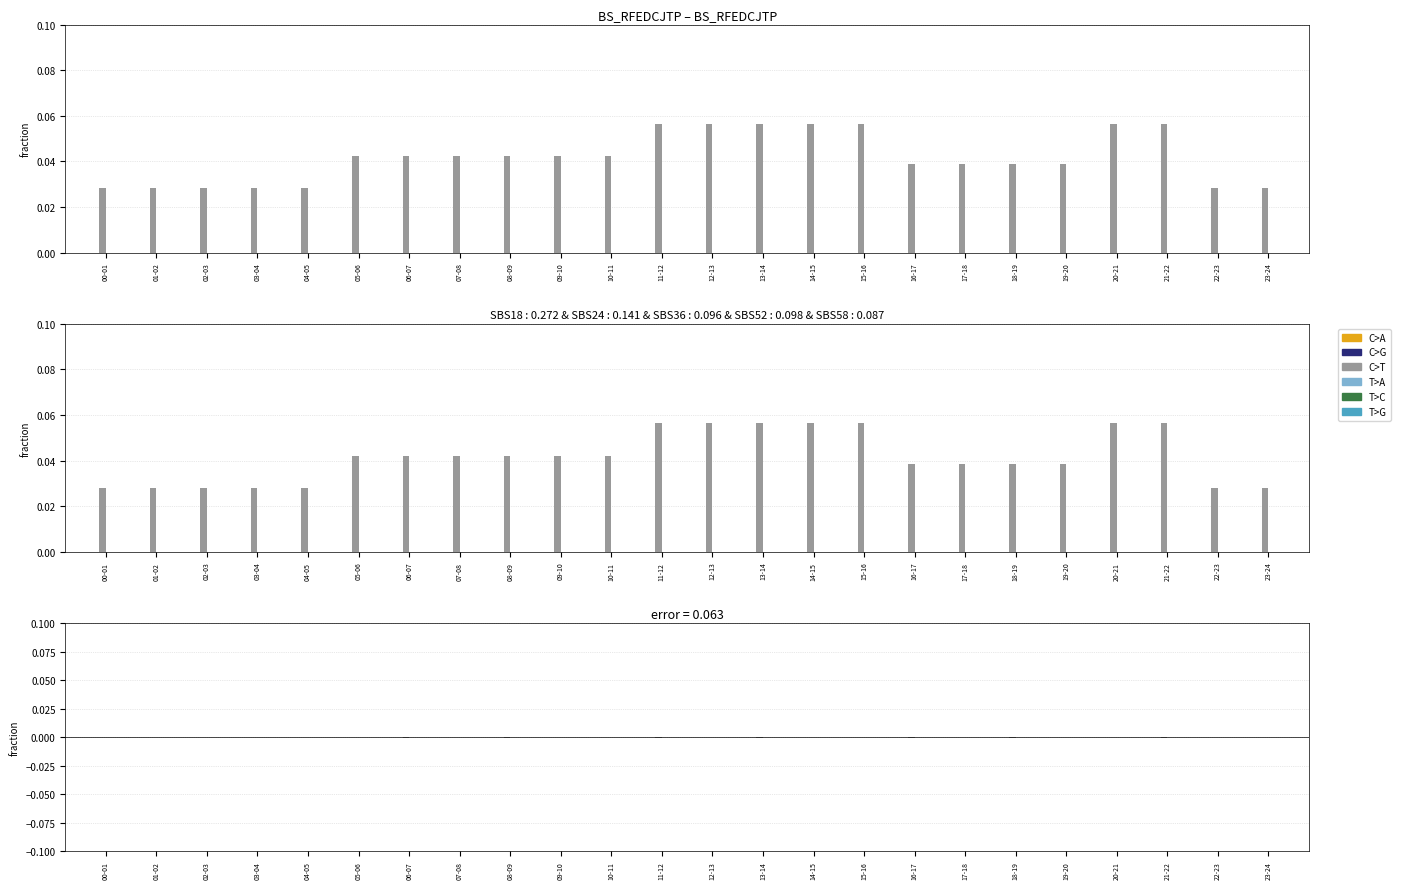

Is it true that C>A equals 0.0 at 11-12?

True